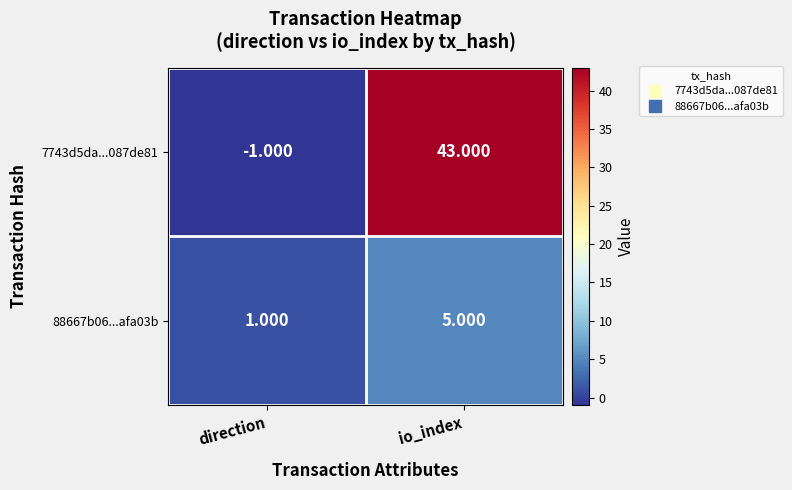

At which category does the chart reach its peak across all series?

io_index